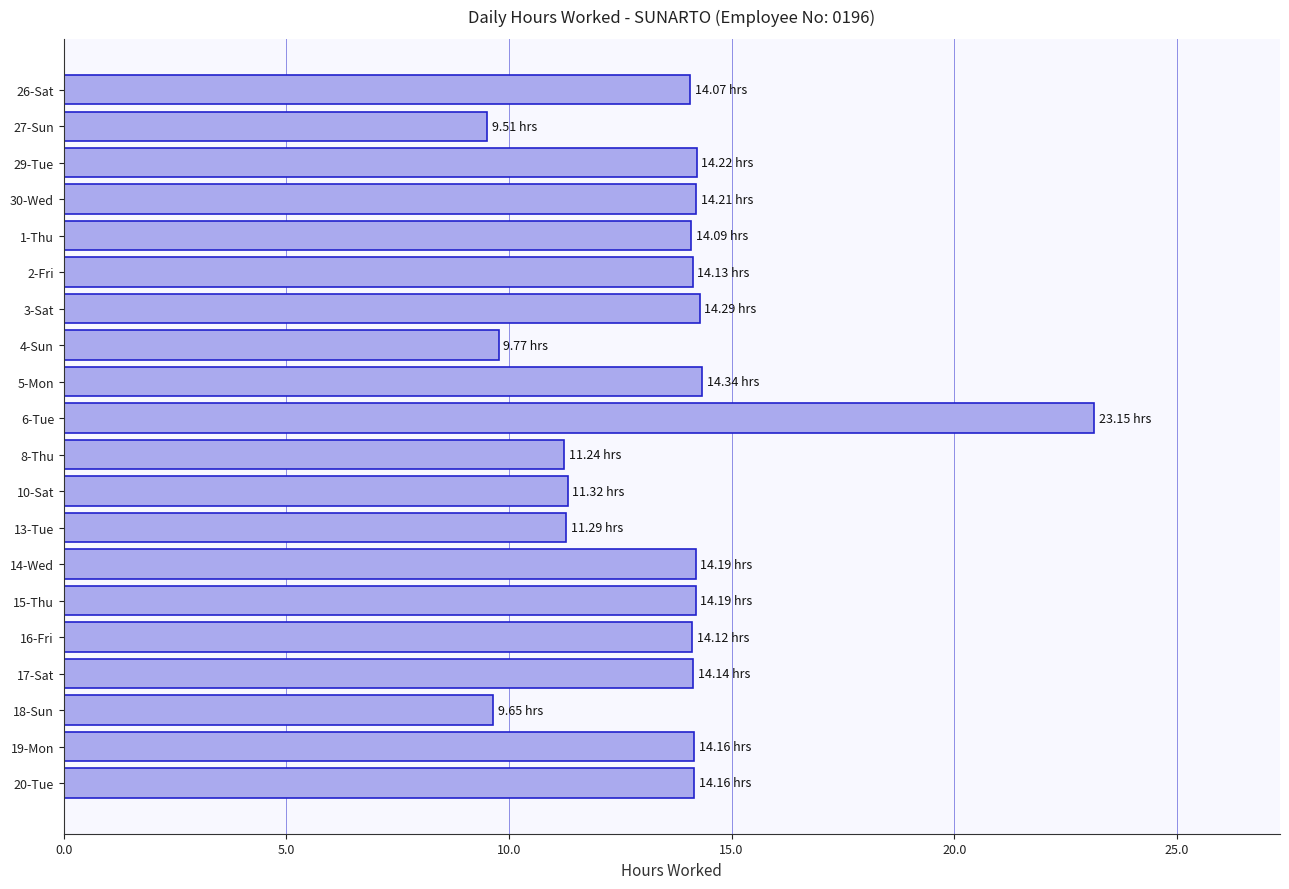

What is the ratio of the value at 20-Tue to the value at 8-Thu?

1.3